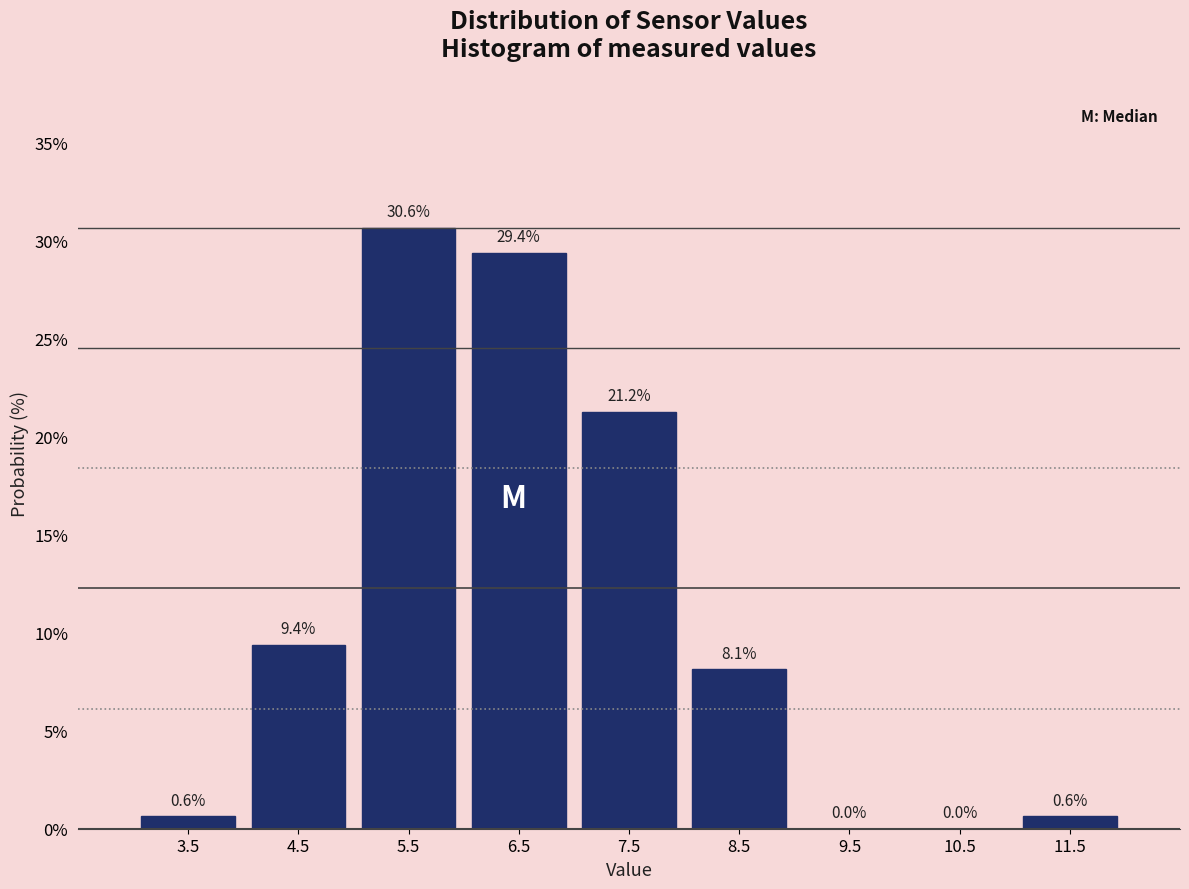

Reading left to right, list every bar in this chart as the range it spans on the x-axis followed by its height.

3 to 4: 0.6
4 to 5: 9.4
5 to 6: 30.6
6 to 7: 29.4
7 to 8: 21.2
8 to 9: 8.1
9 to 10: 0.0
10 to 11: 0.0
11 to 12: 0.6